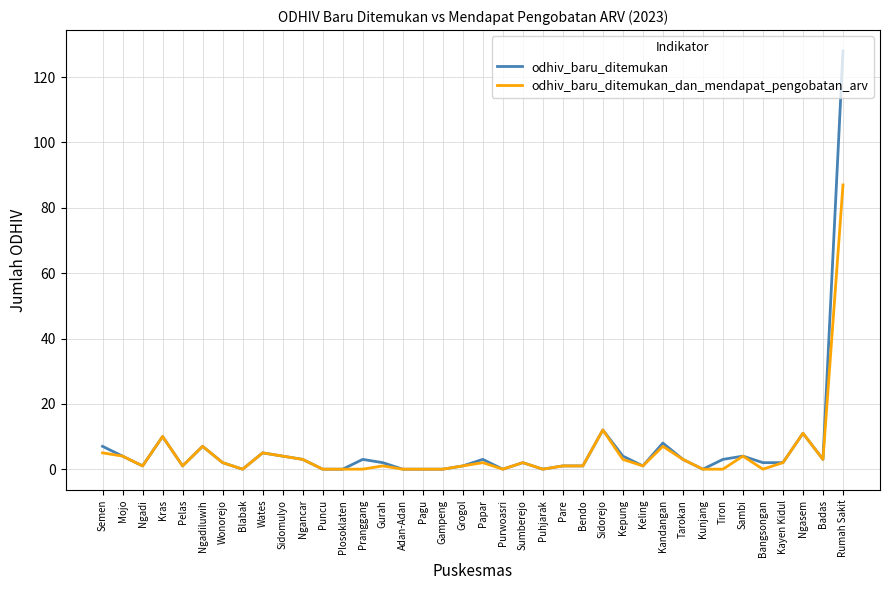

At which label does odhiv_baru_ditemukan_dan_mendapat_pengobatan_arv first exceed 2?

Semen